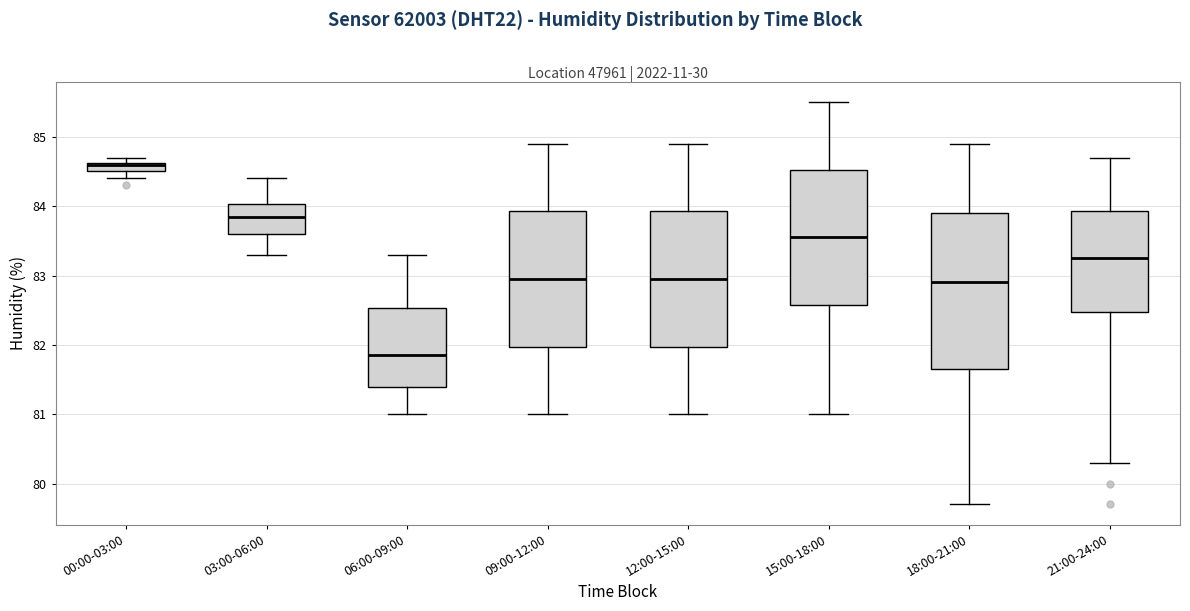

Where is the lower edge of the box for 12:00-15:00 on the y-axis? The values are not printed on the chart, so give them approximately, as read against the axis.

82.0